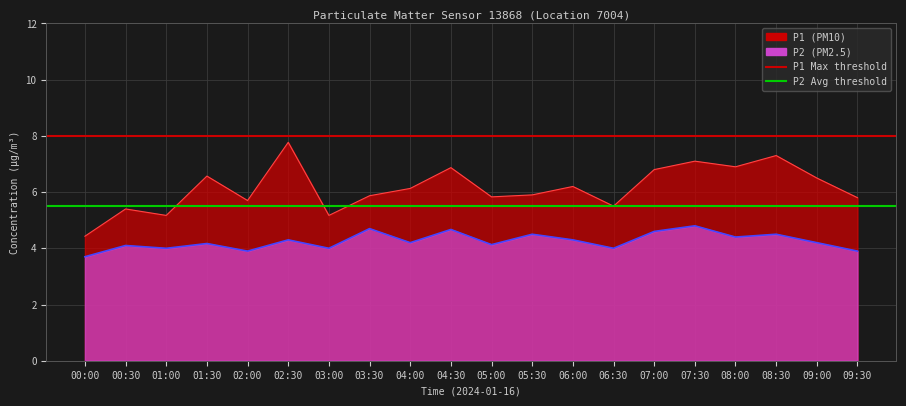

True or false: P2 Avg threshold has a value of 1.7 at 00:00.

False